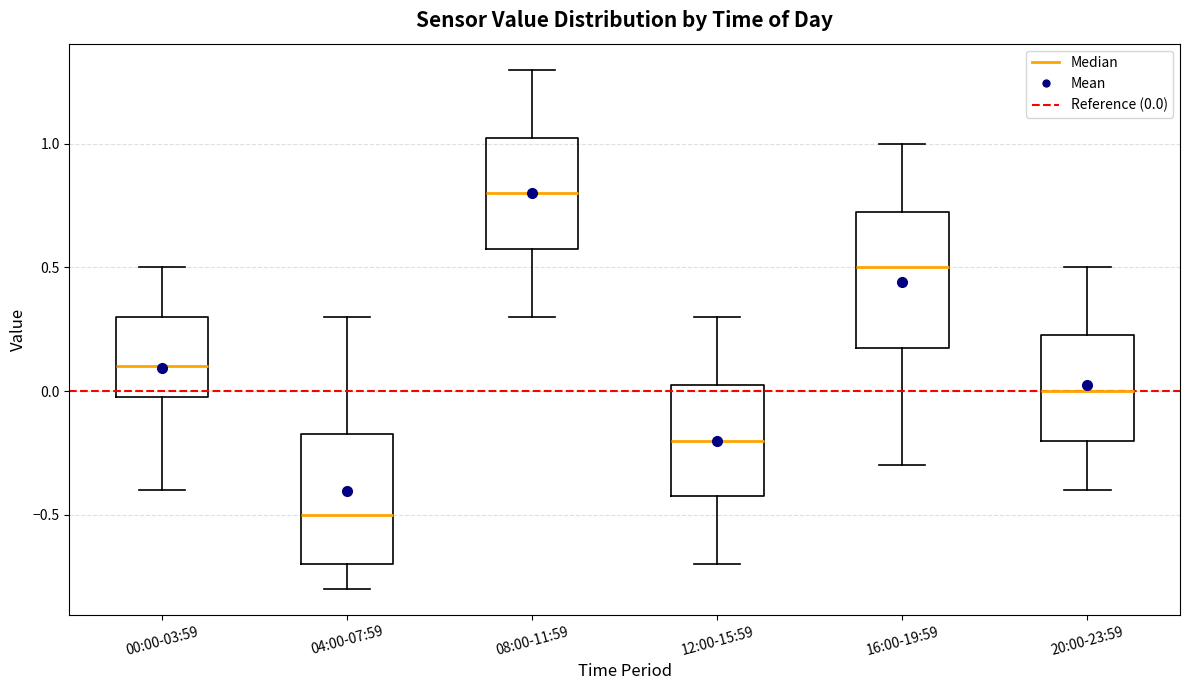

Reading left to right, read every box against the y-axis: the position of its median line, the range the box covers, and the ends of its whiskers. The values are not printed on the chart, so give them approximately, as read against the axis.

00:00-03:59: median 0.10, box 0.00 to 0.30, whiskers -0.40 to 0.50
04:00-07:59: median -0.50, box -0.70 to -0.15, whiskers -0.80 to 0.30
08:00-11:59: median 0.80, box 0.60 to 1.05, whiskers 0.30 to 1.30
12:00-15:59: median -0.20, box -0.40 to 0.05, whiskers -0.70 to 0.30
16:00-19:59: median 0.50, box 0.20 to 0.75, whiskers -0.30 to 1.00
20:00-23:59: median 0.00, box -0.20 to 0.25, whiskers -0.40 to 0.50